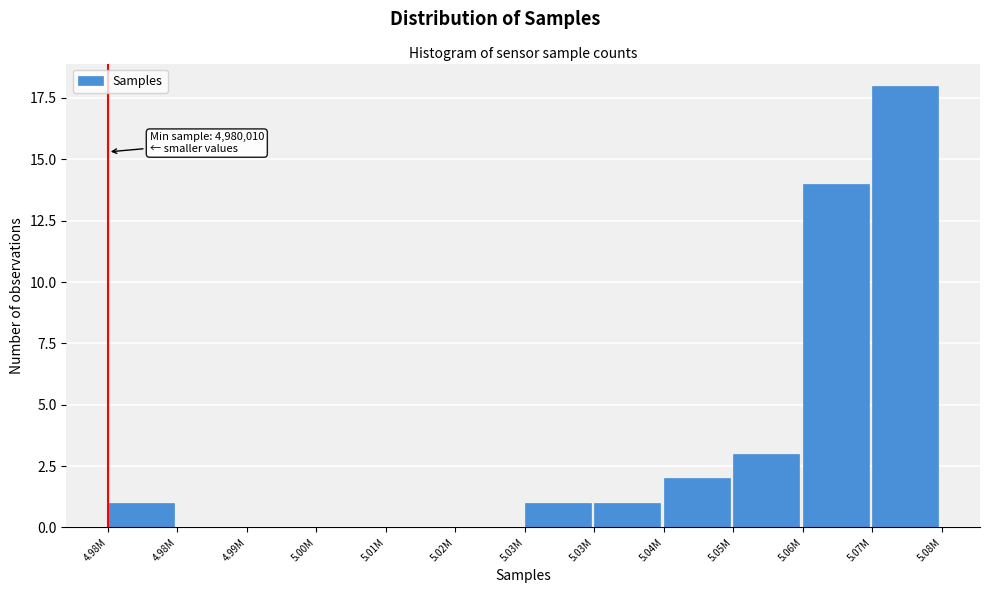

How many data points does each series have?

12